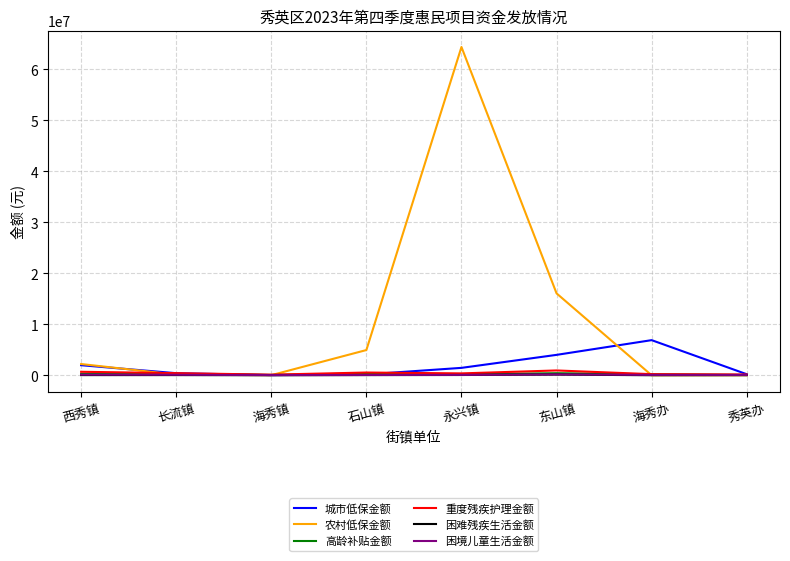

What is the greatest value displayed?

64367768